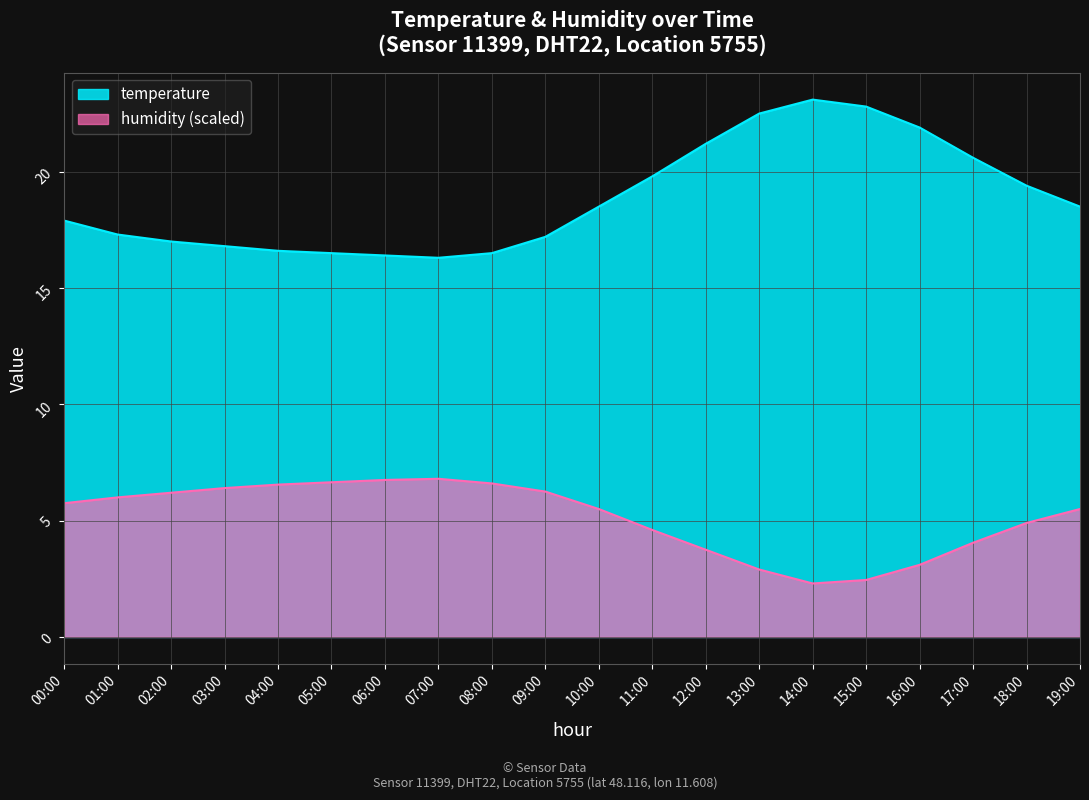

Does the chart display data point markers on the line(s)?

No